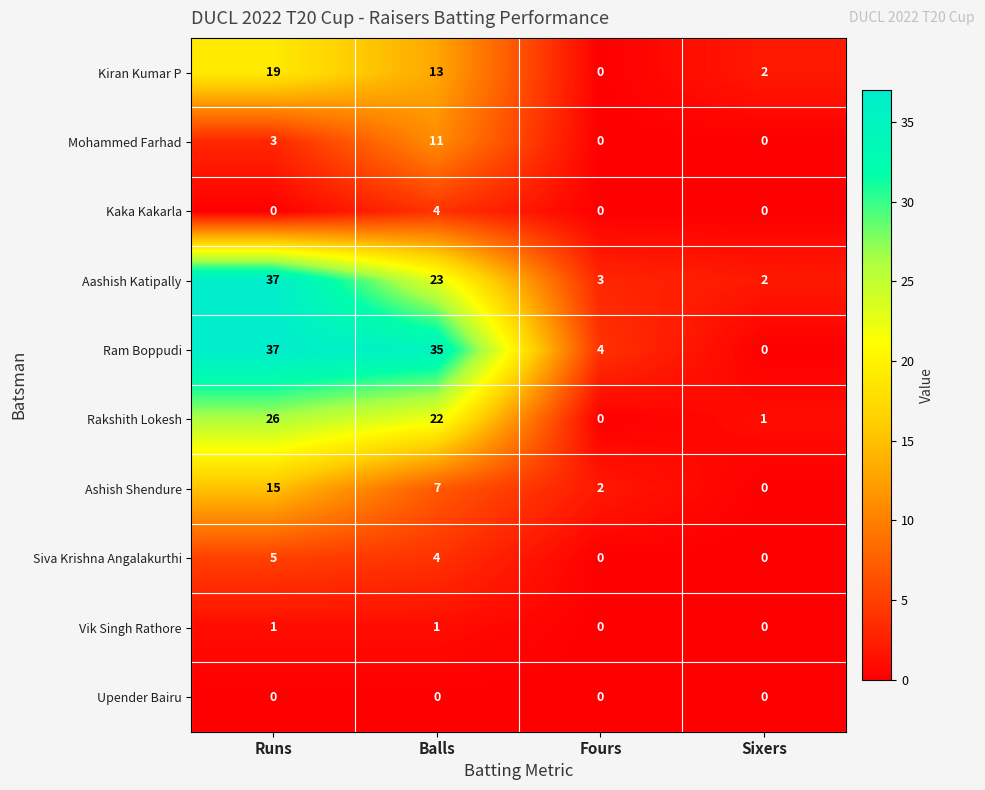

Which series has the largest range (max minus min)?

Ram Boppudi